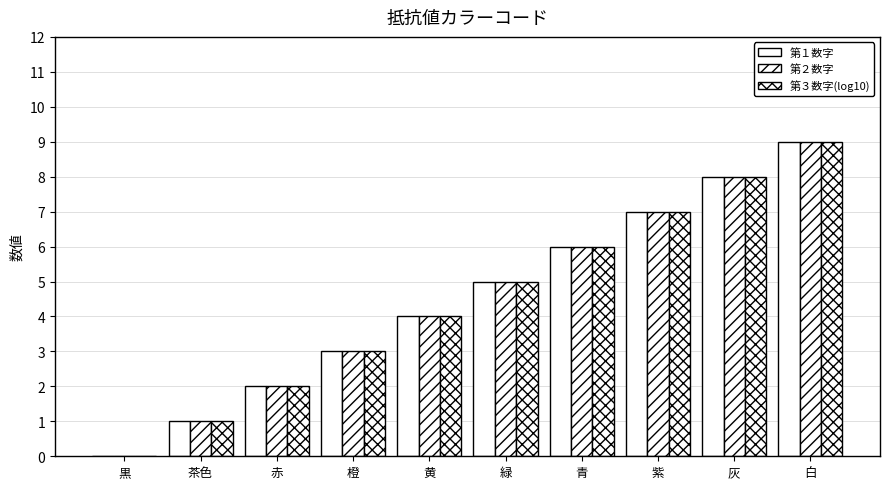

Does the chart contain stacked bars?

No